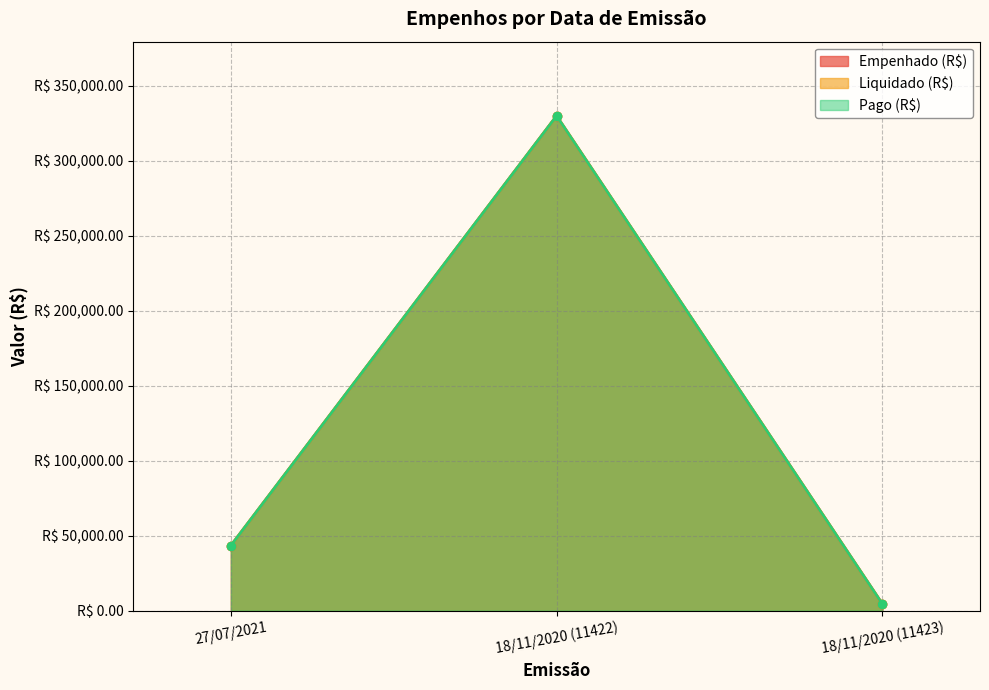

Which series has the widest spread of values?

Empenhado (R$)